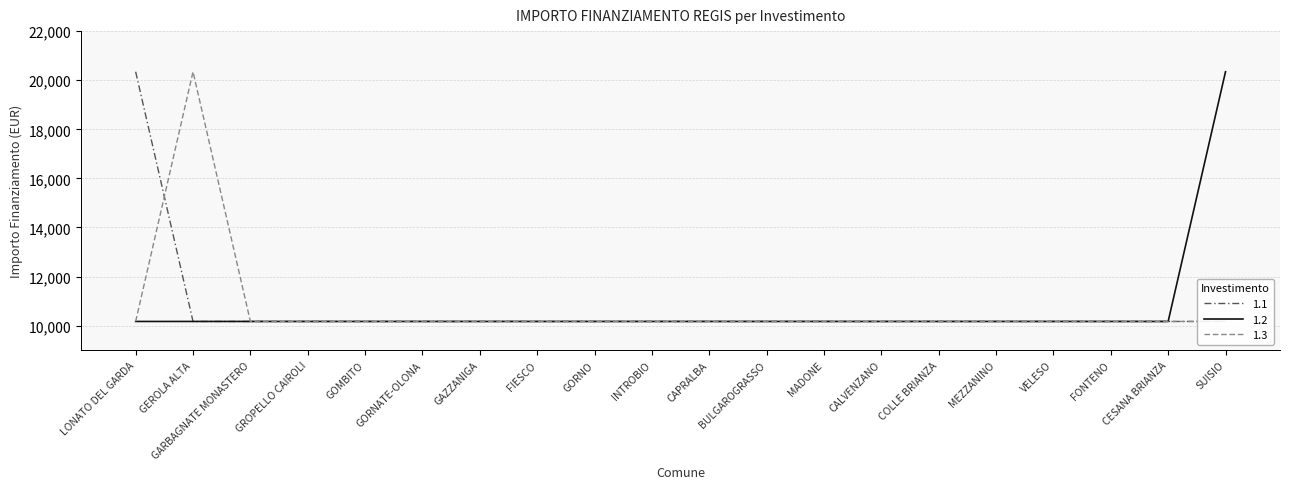

What position from the right is CAPRALBA?

10